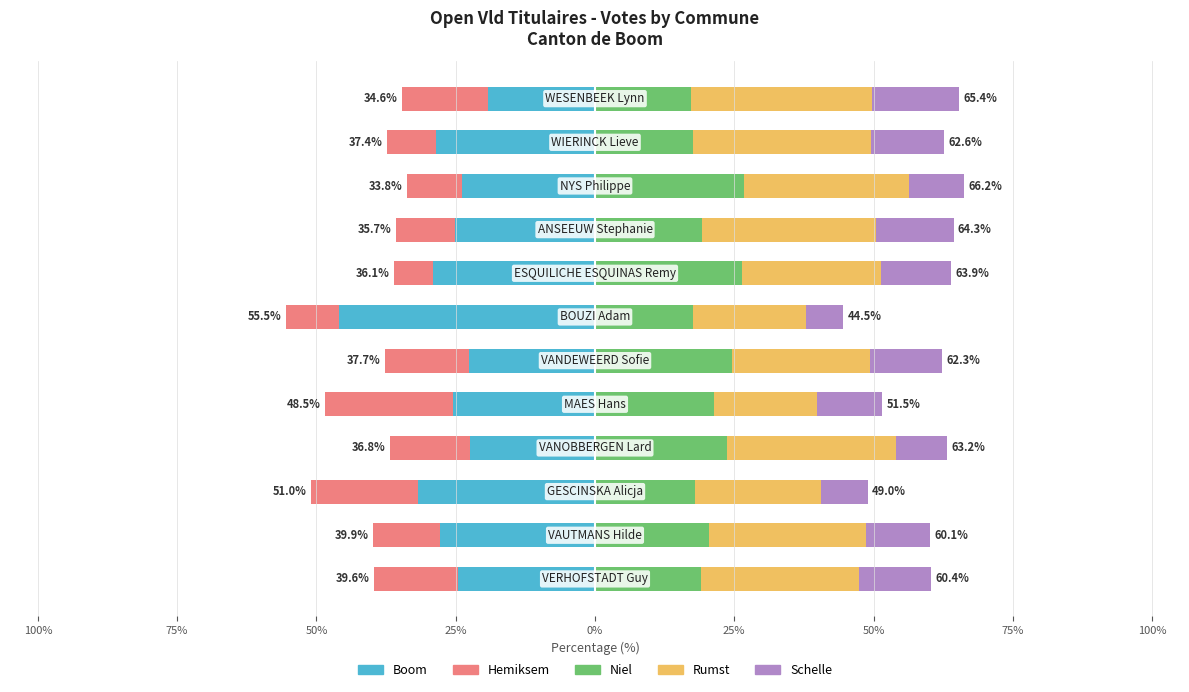

List the series in order of their peak value, highest first.

Rumst, Niel, Schelle, Hemiksem, Boom